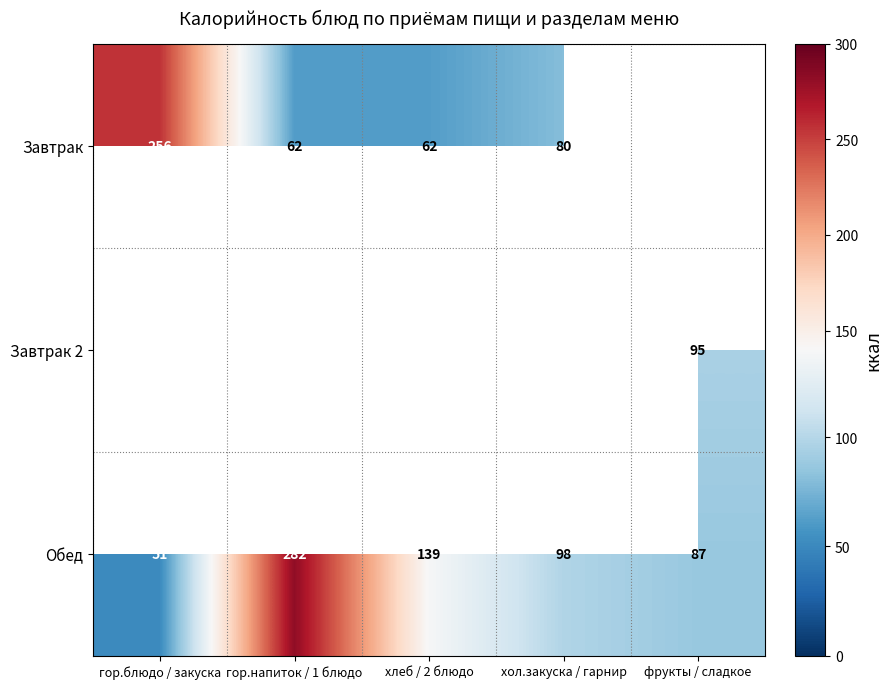

Where is Обед nearest to the value 166?

хлеб / 2 блюдо